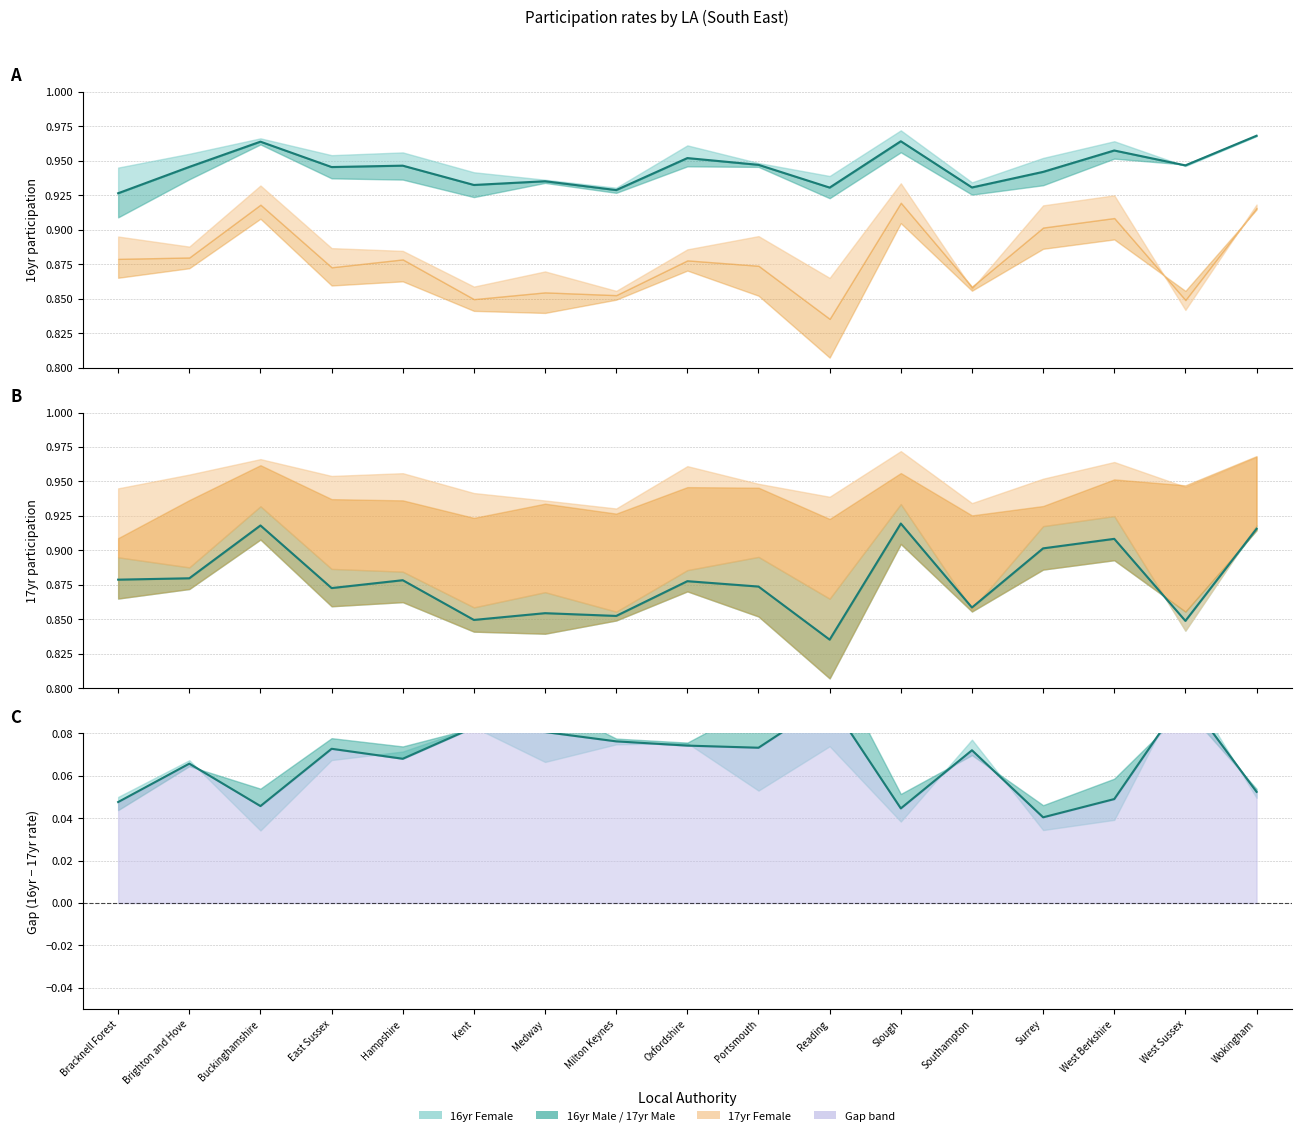

The 17yr Total series shows 0.5 at Slough. True or false?

False